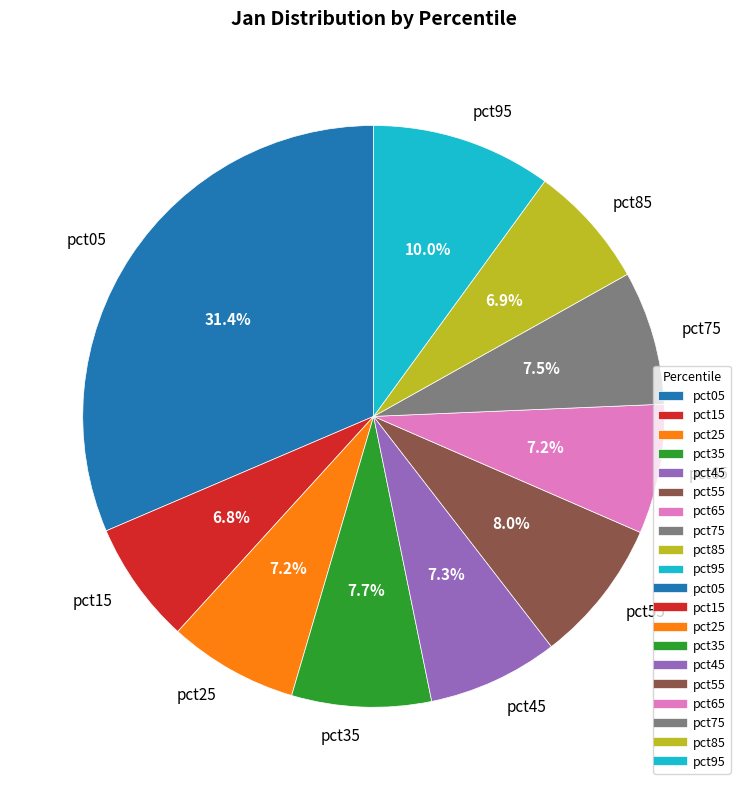

What percentage is NOT represented by pct05?

68.6%